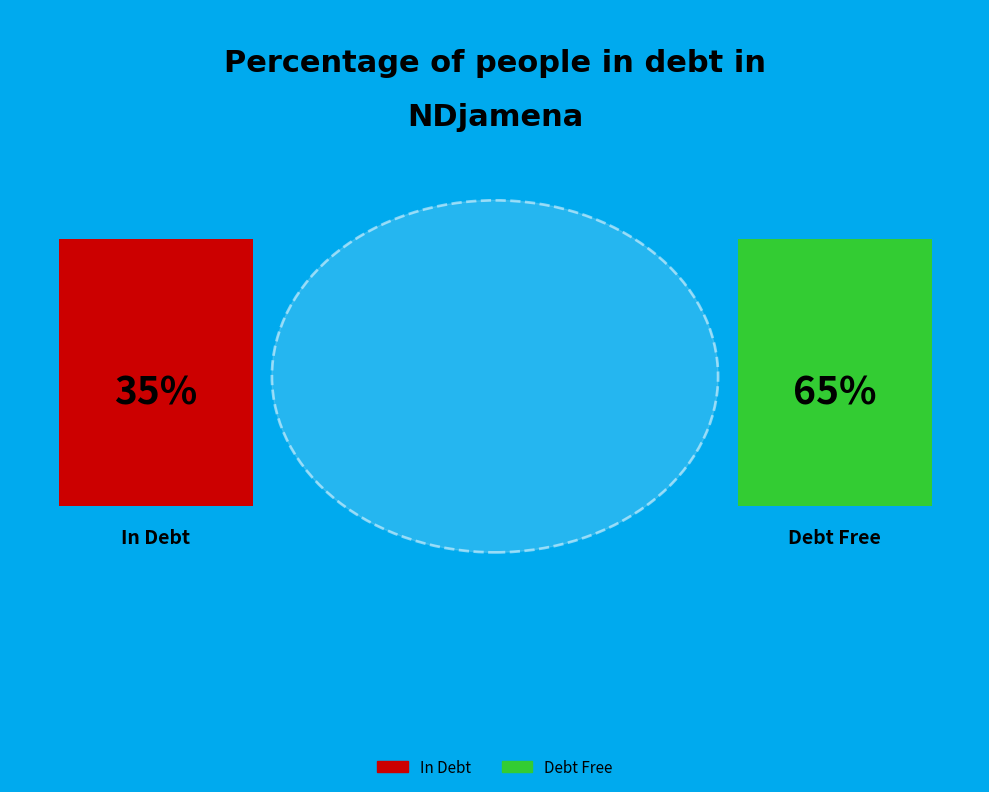

Is it true that No dato is 71% of the pie?

False